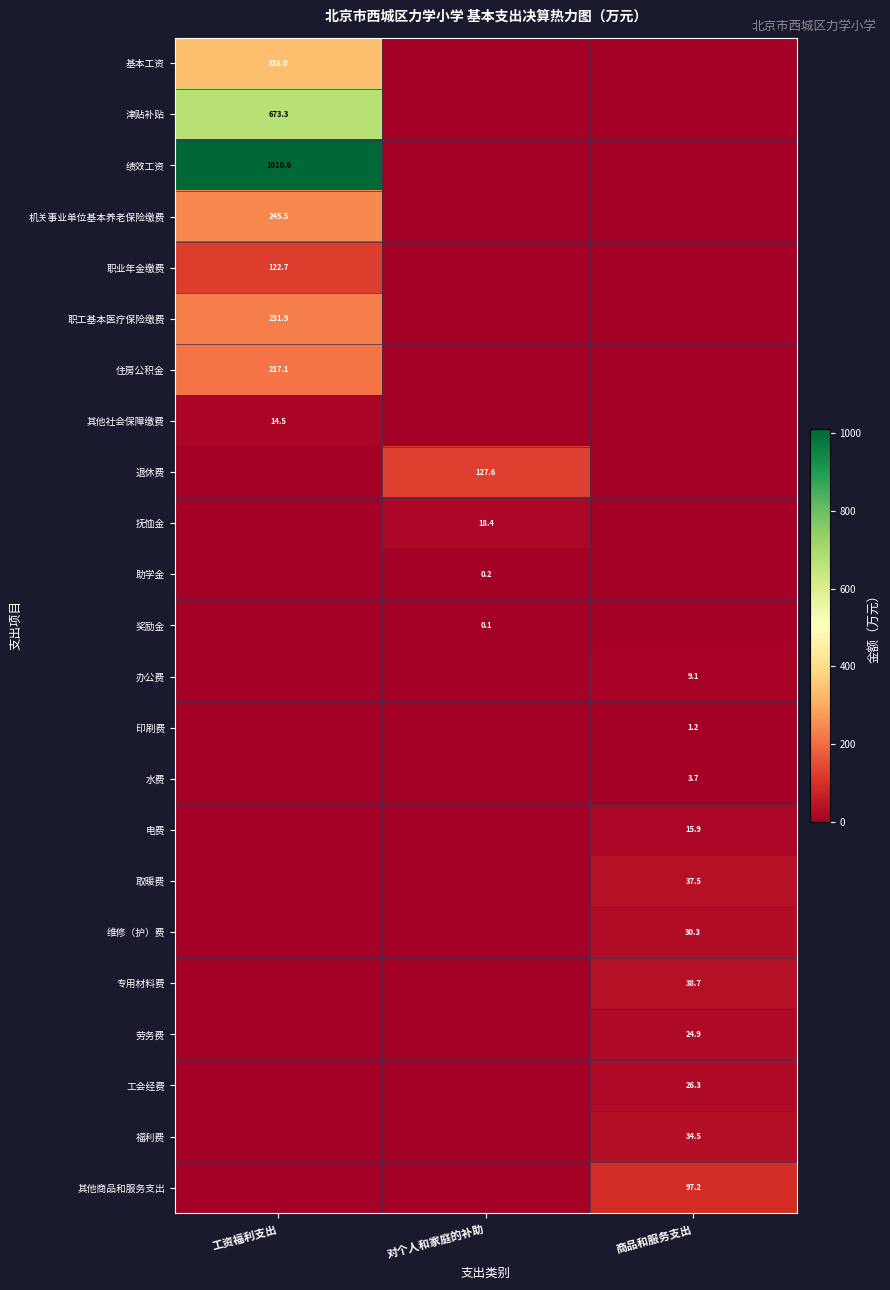

Between 对个人和家庭的补助 and 商品和服务支出, which is larger?

对个人和家庭的补助